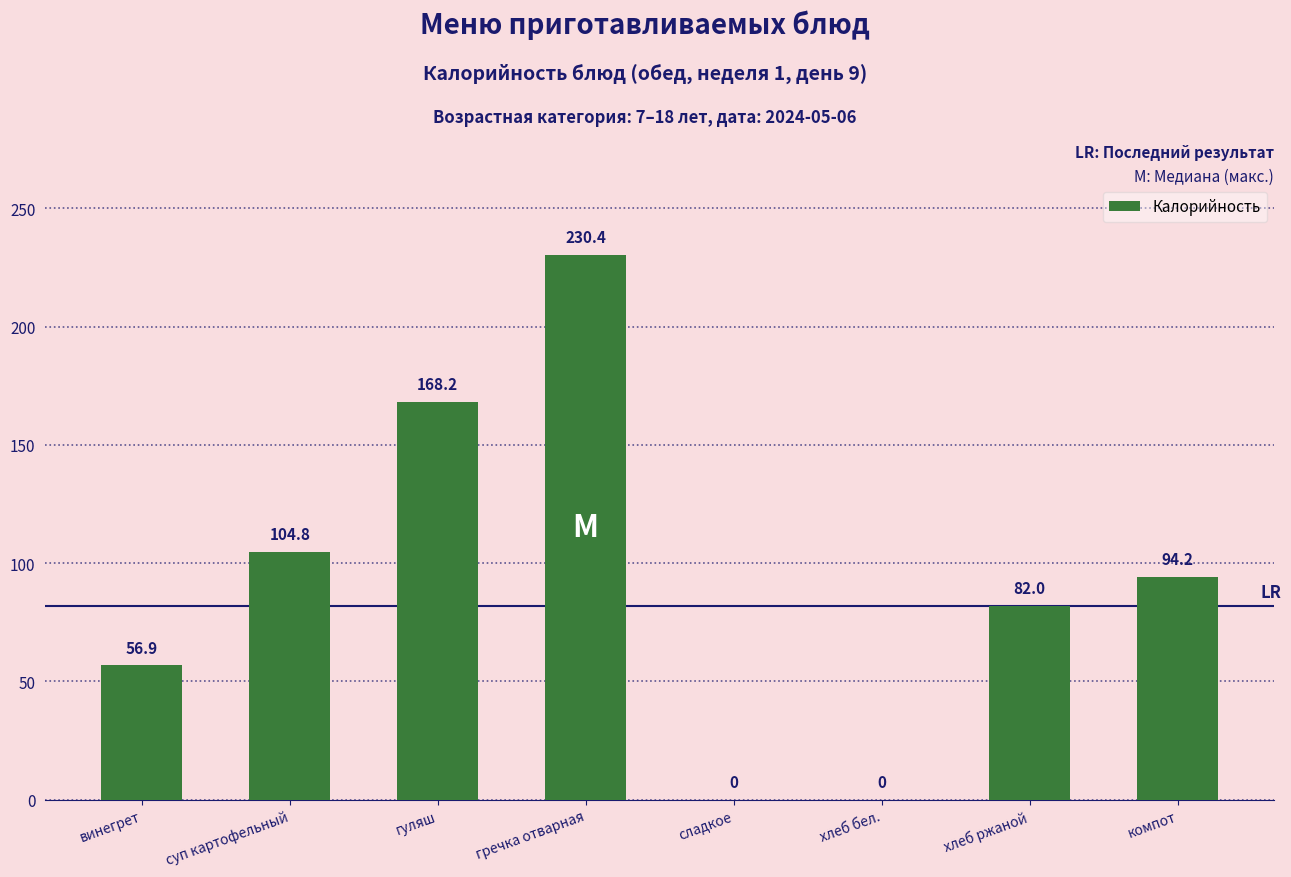

Between компот and гуляш, which is larger?

гуляш